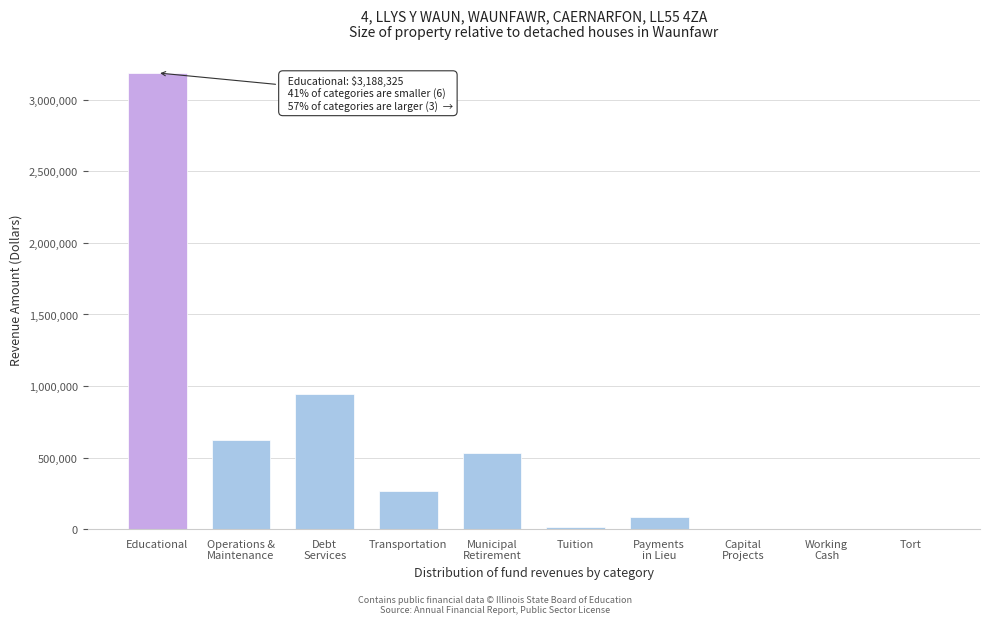

The value at Transportation is 267139. True or false?

True